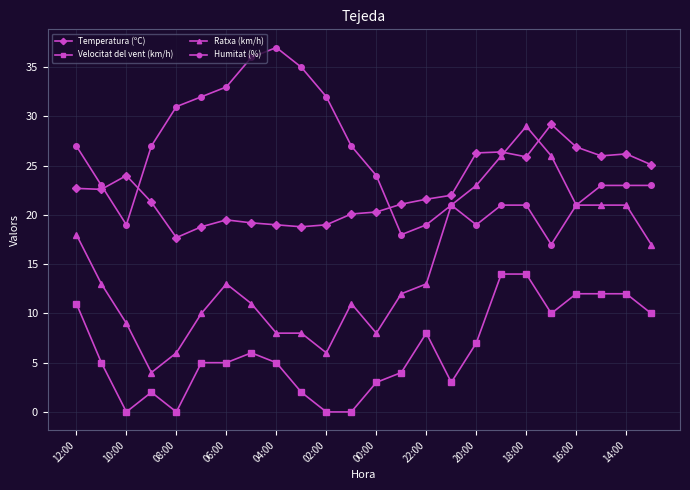

How many distinct data groups are displayed?

4